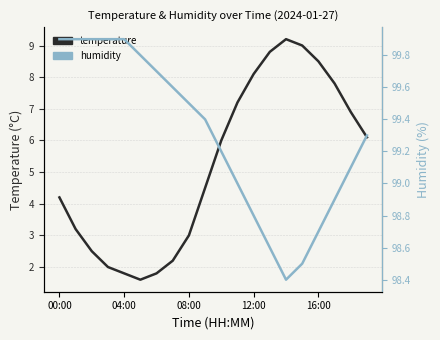

What is the minimum value for humidity?

98.4